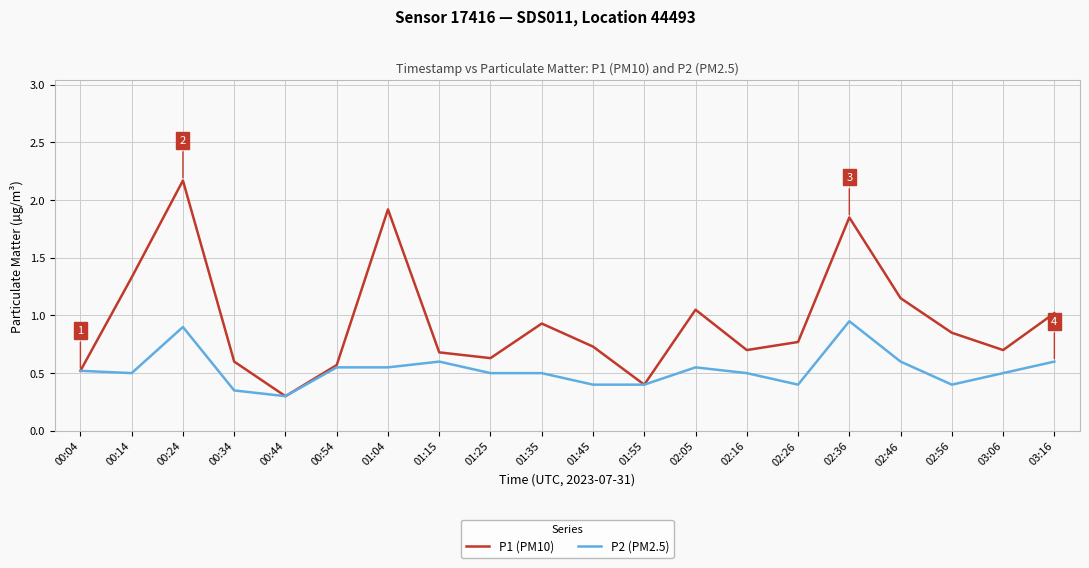

What position from the left is 00:24?

3